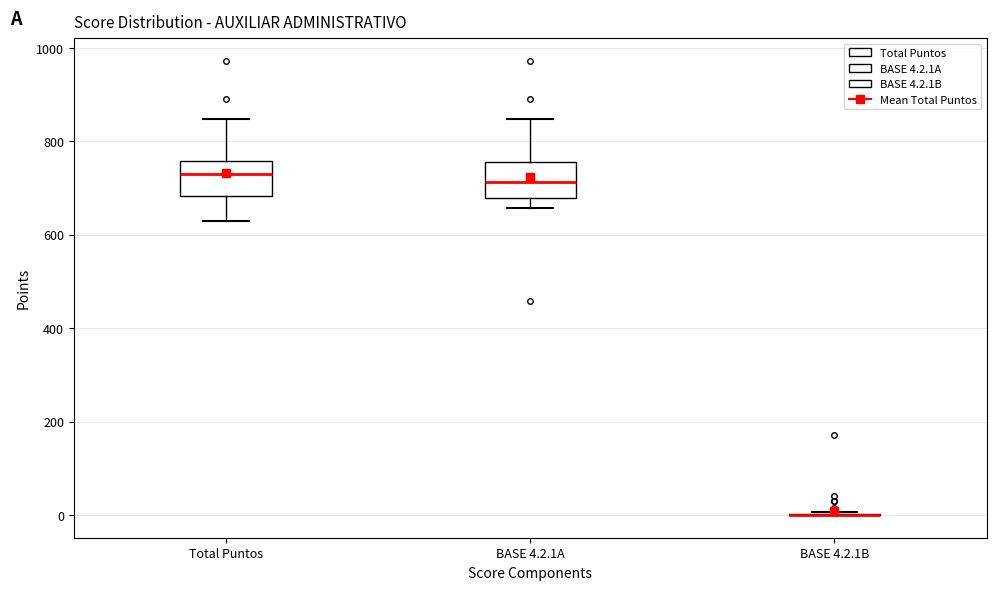

Reading left to right, transcribe this box plot: for each box, give where its median line is, the range the box spans, and where its two whiskers end, as read against the y-axis. The values are not printed on the chart, so give them approximately, as read against the axis.

Total Puntos: median 740, box 680 to 760, whiskers 620 to 840
BASE 4.2.1A: median 720, box 680 to 760, whiskers 660 to 840
BASE 4.2.1B: box collapsed to a line at 0, whiskers 0 to 0